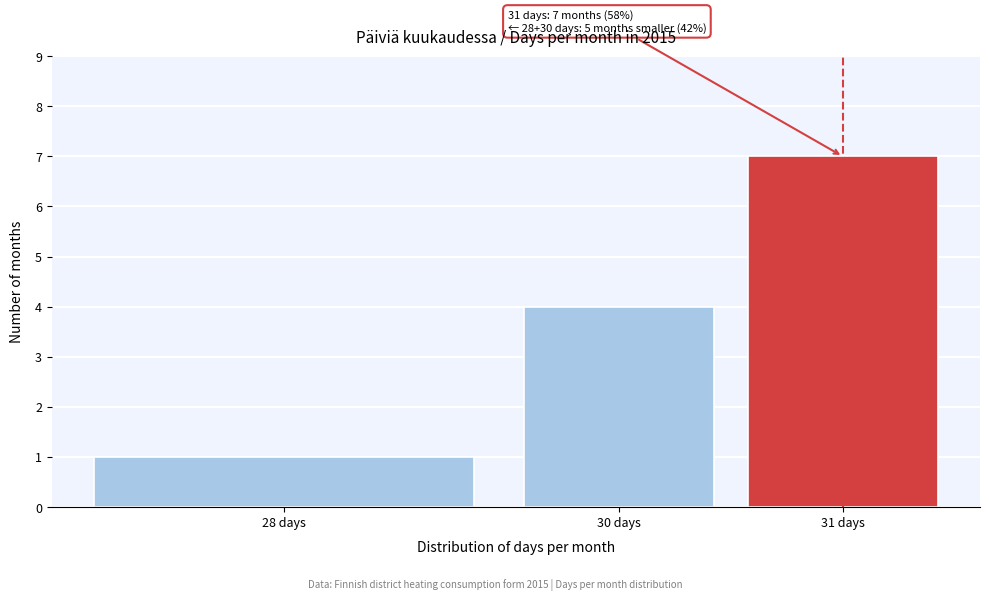

Reading left to right, what are all the values shown in this chart?

28 days=1	30 days=4	31 days=7